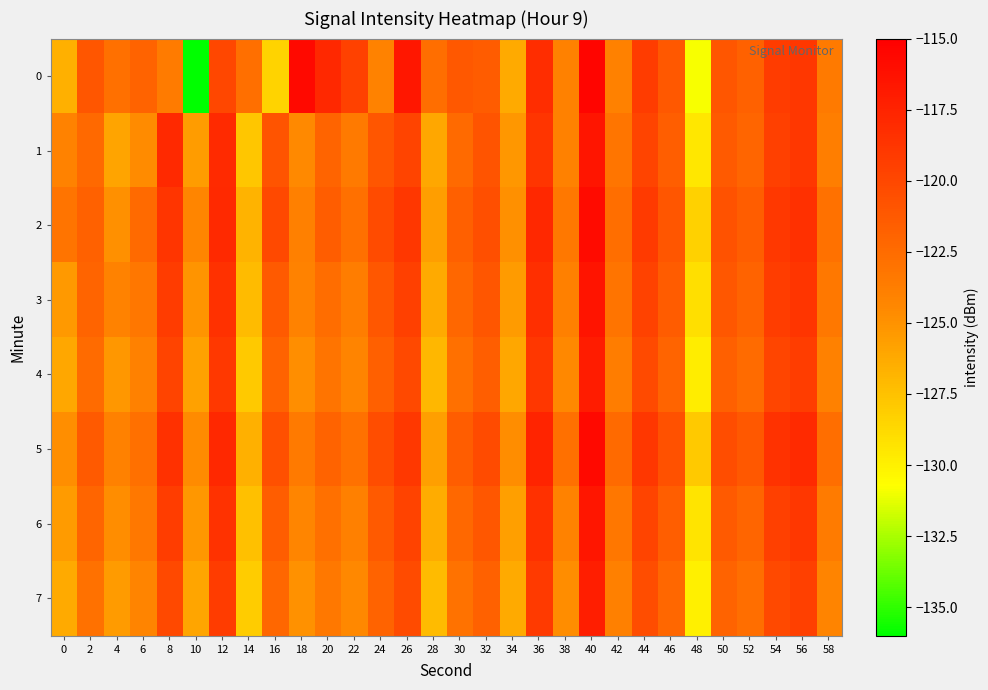

What is the spread (max minus min) of values at 8?

5.7